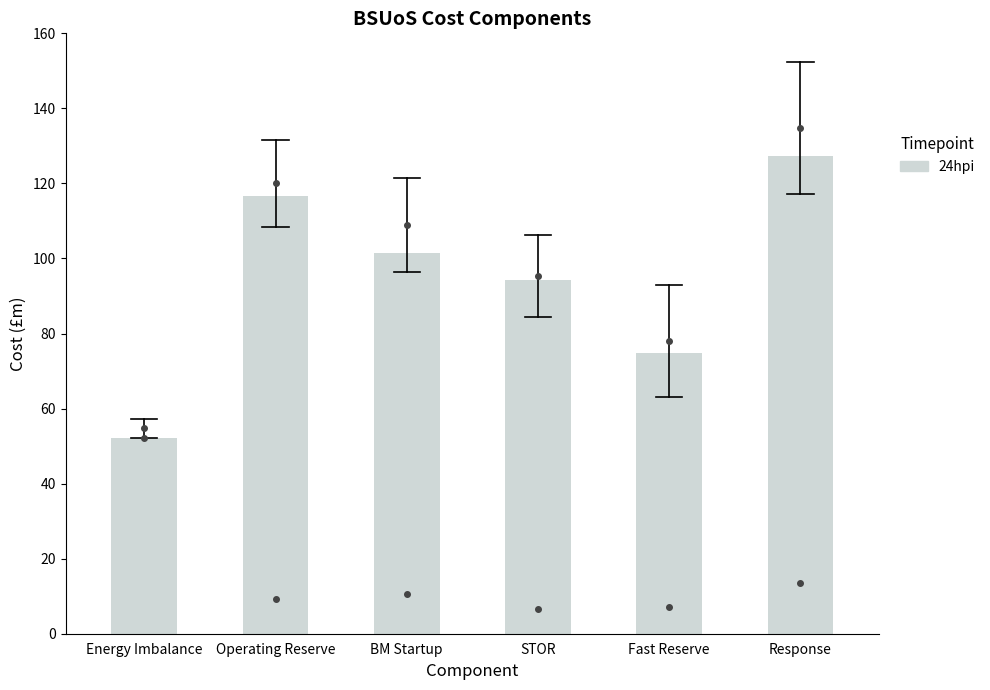

Where is the data nearest to the value 89?

STOR